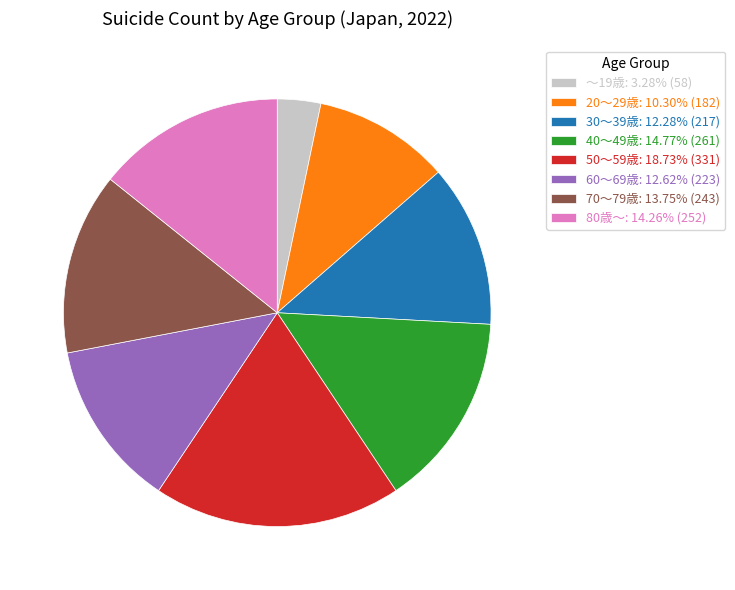

How many segments does this pie chart have?

8